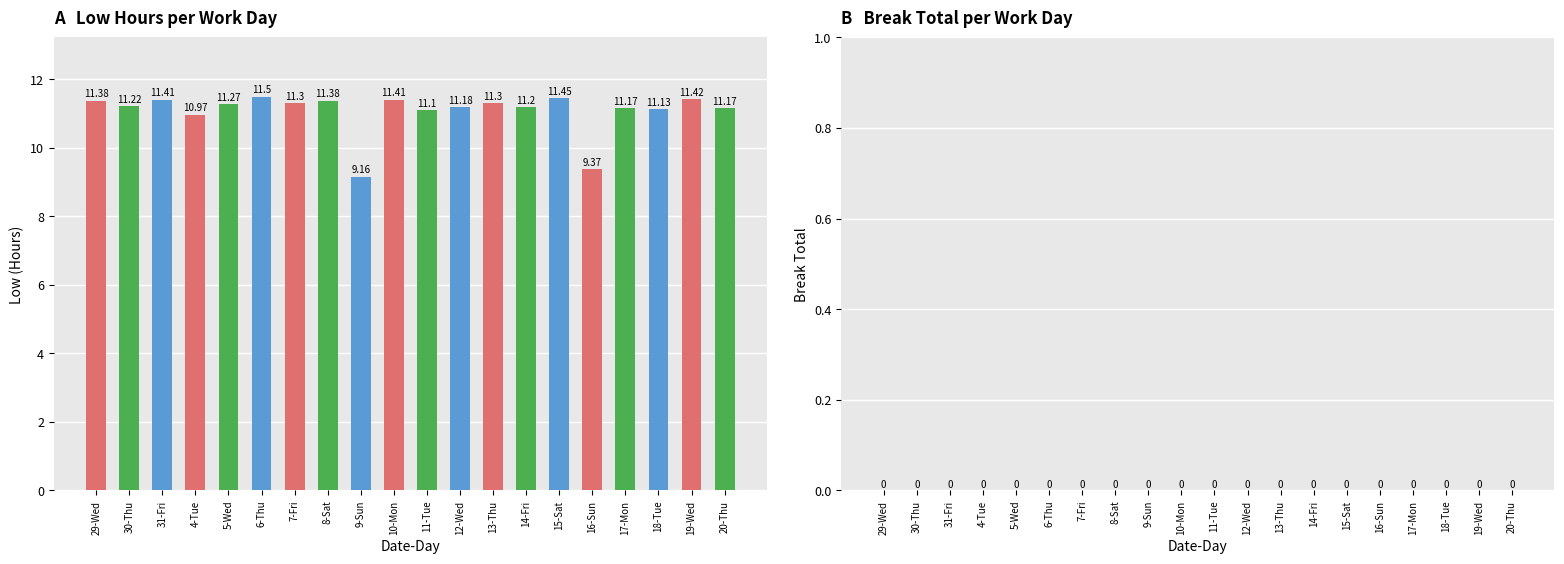

Approximately how many times larger is the value at 19-Wed compared to 4-Tue?

1.0